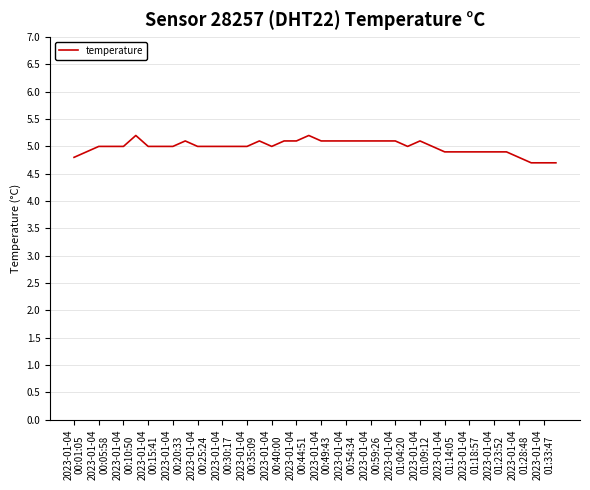

What is the average value?

5.0